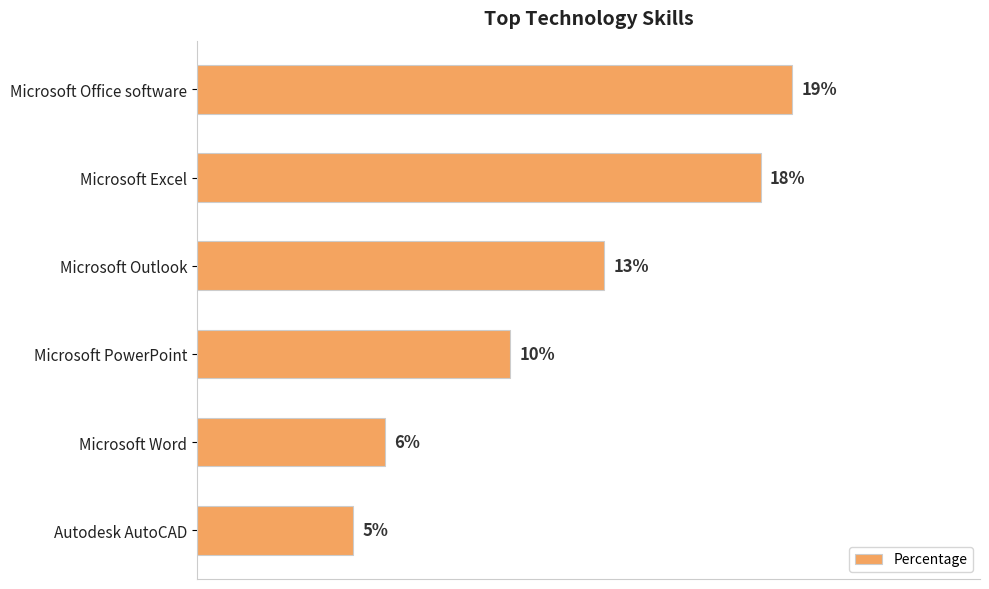

At which label is the value closest to 12?

Microsoft Outlook